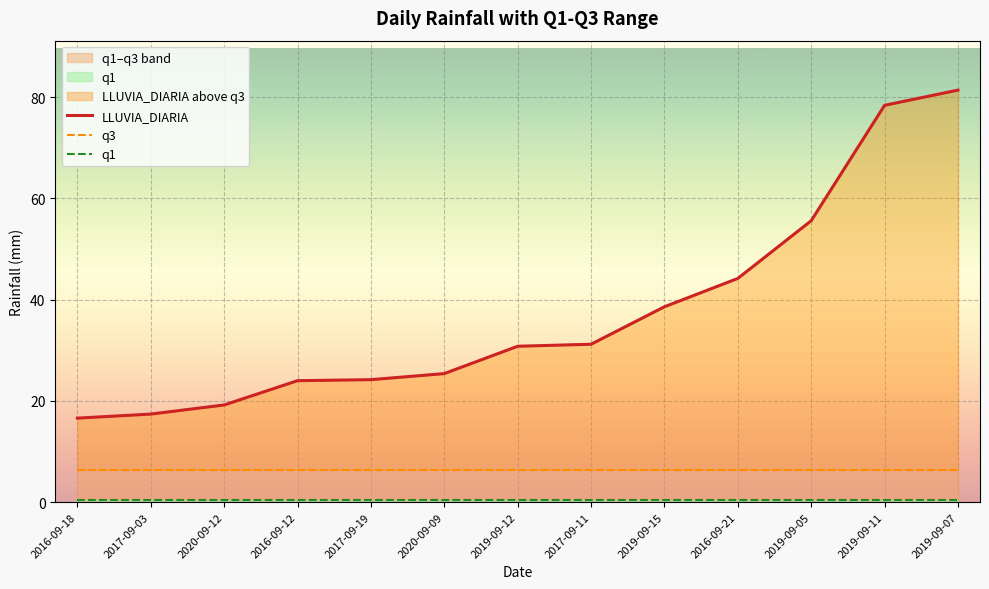

True or false: q1 has more than 0 points higher than both neighbors.

False